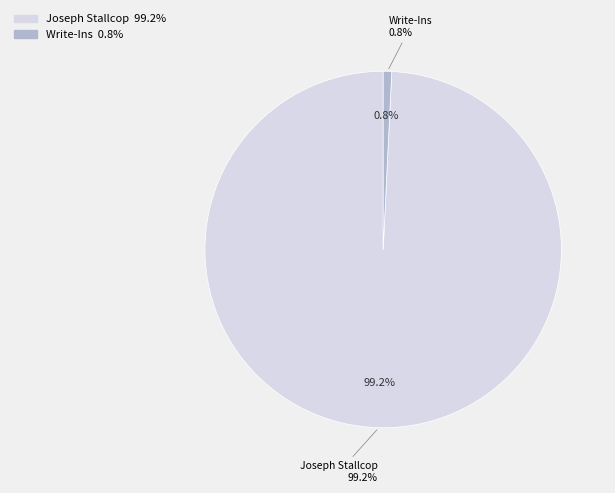

Between Write-Ins and Joseph Stallcop, which is larger?

Joseph Stallcop